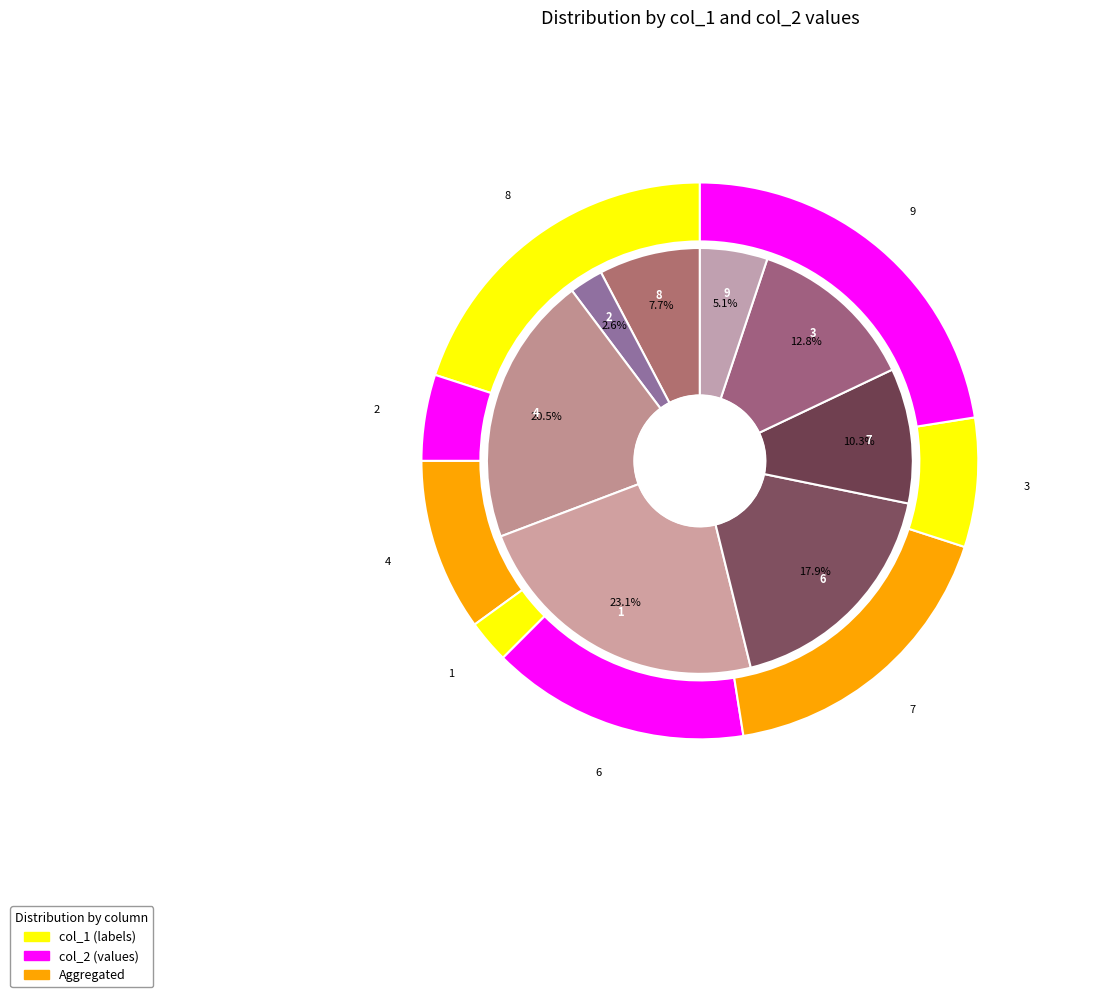

Is there a majority slice in this chart?

No